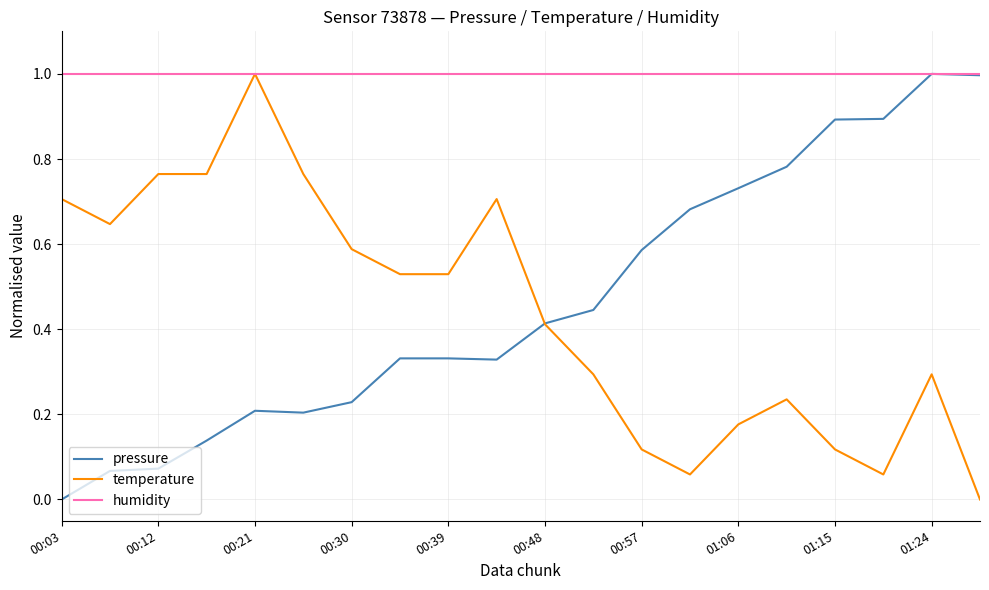

Which series has the largest total across all categories?

humidity